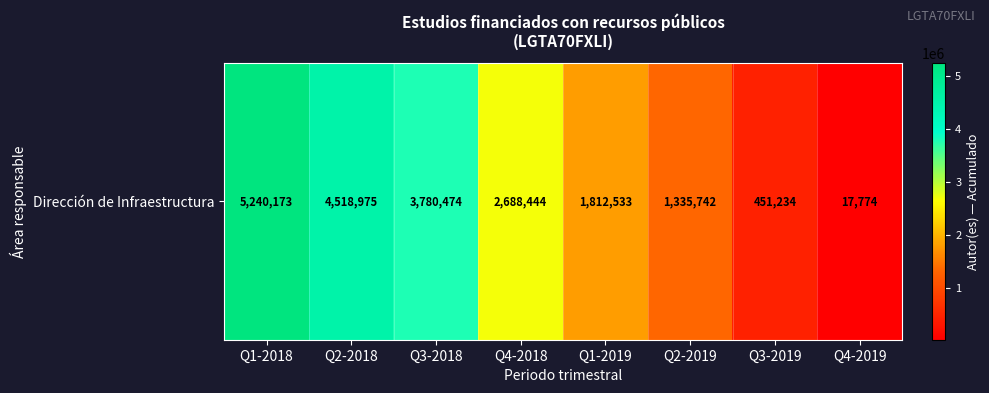

The chart shows a value of 1812533 at Q1-2019. True or false?

True